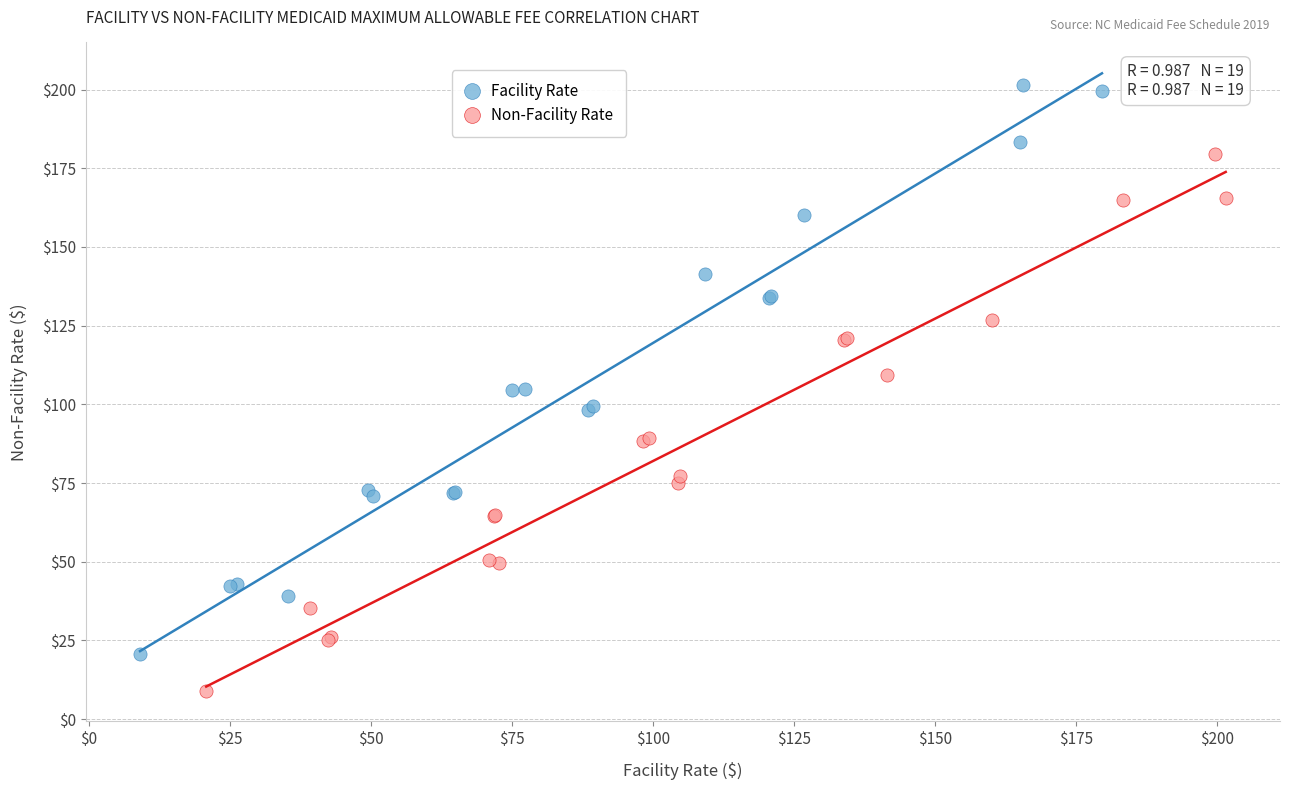

Which series contains the highest Y value?

Facility Rate